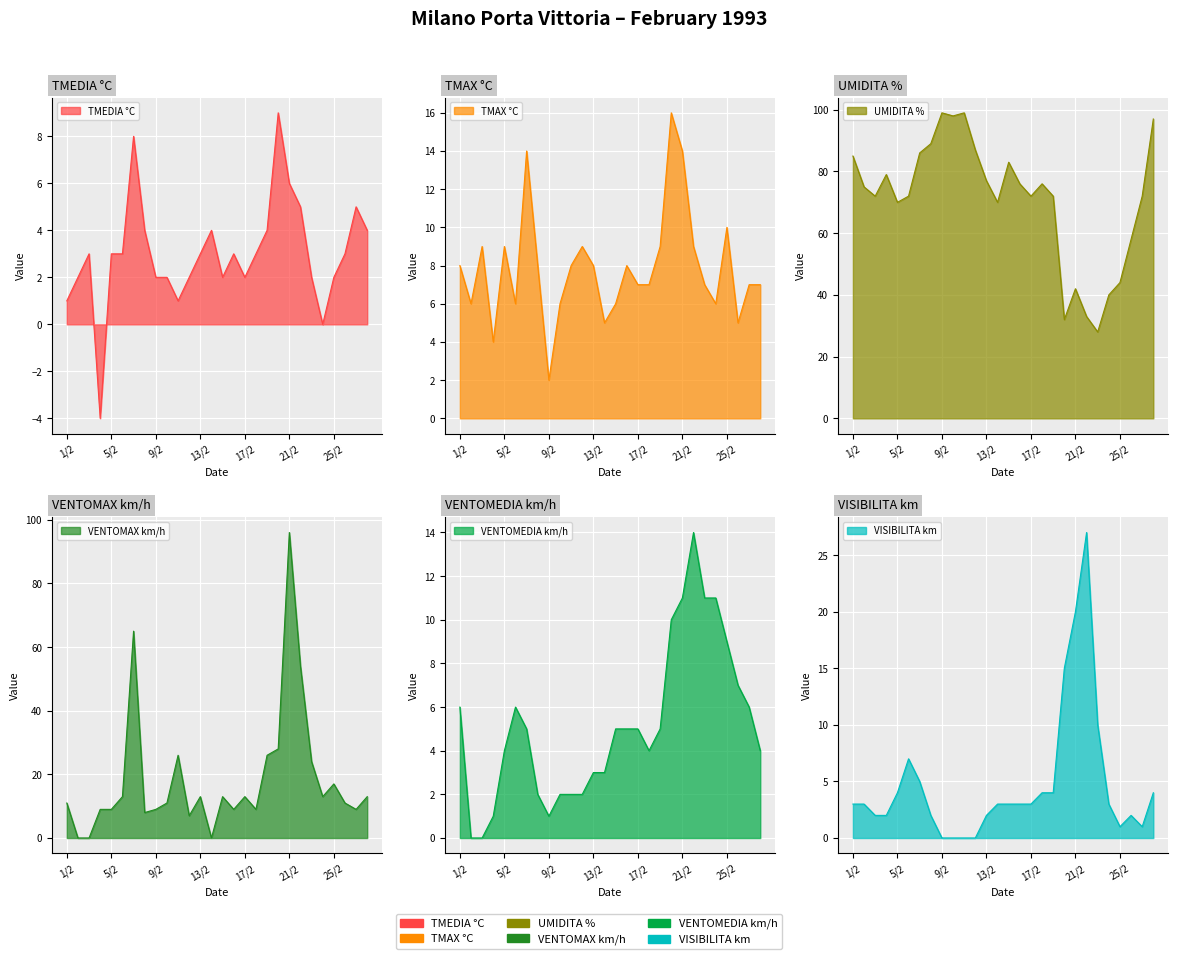

What is the label of the 8th point from the left?

8/2